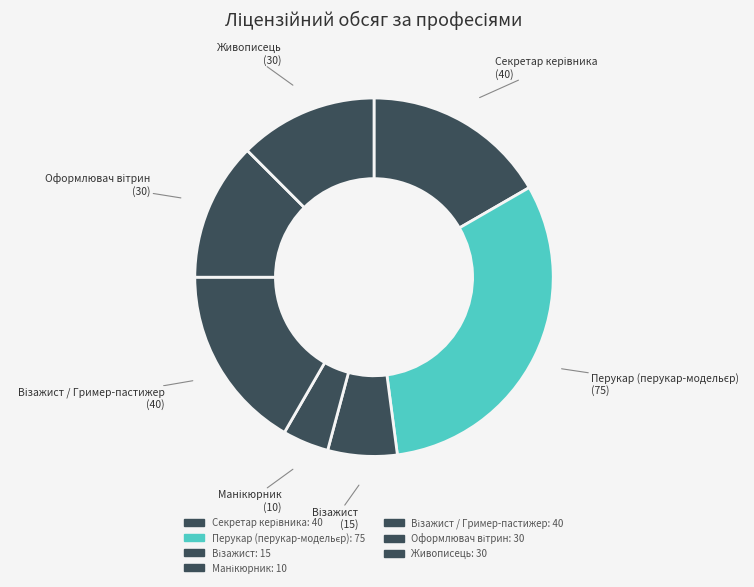

How many segments does this pie chart have?

7